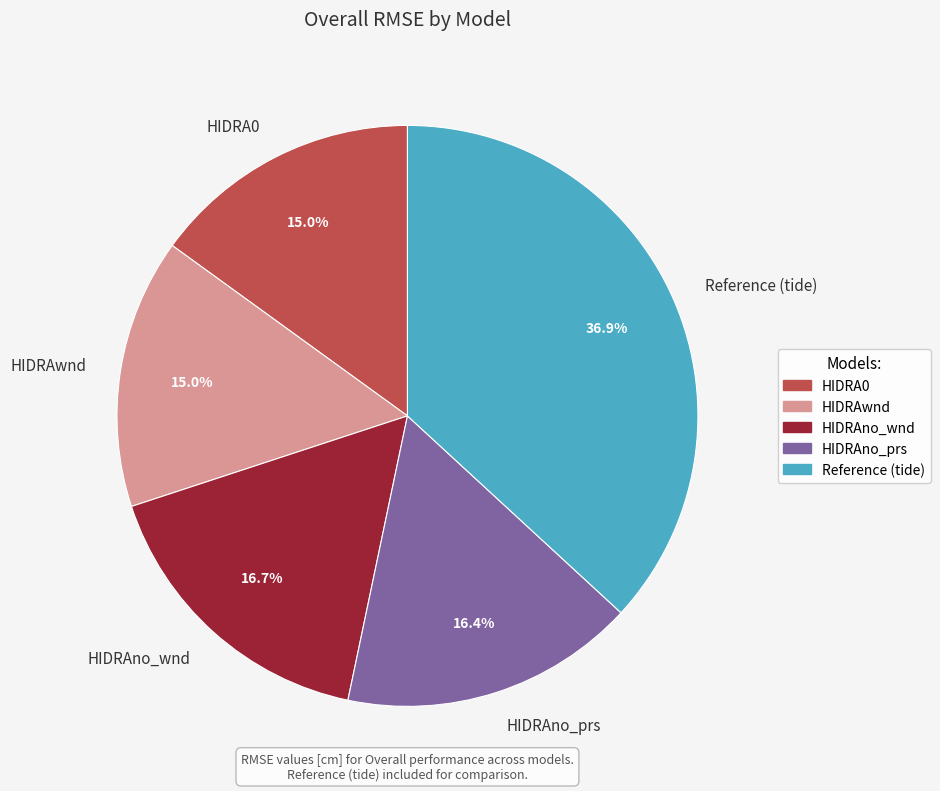

Is there any slice that represents more than half of the pie?

No